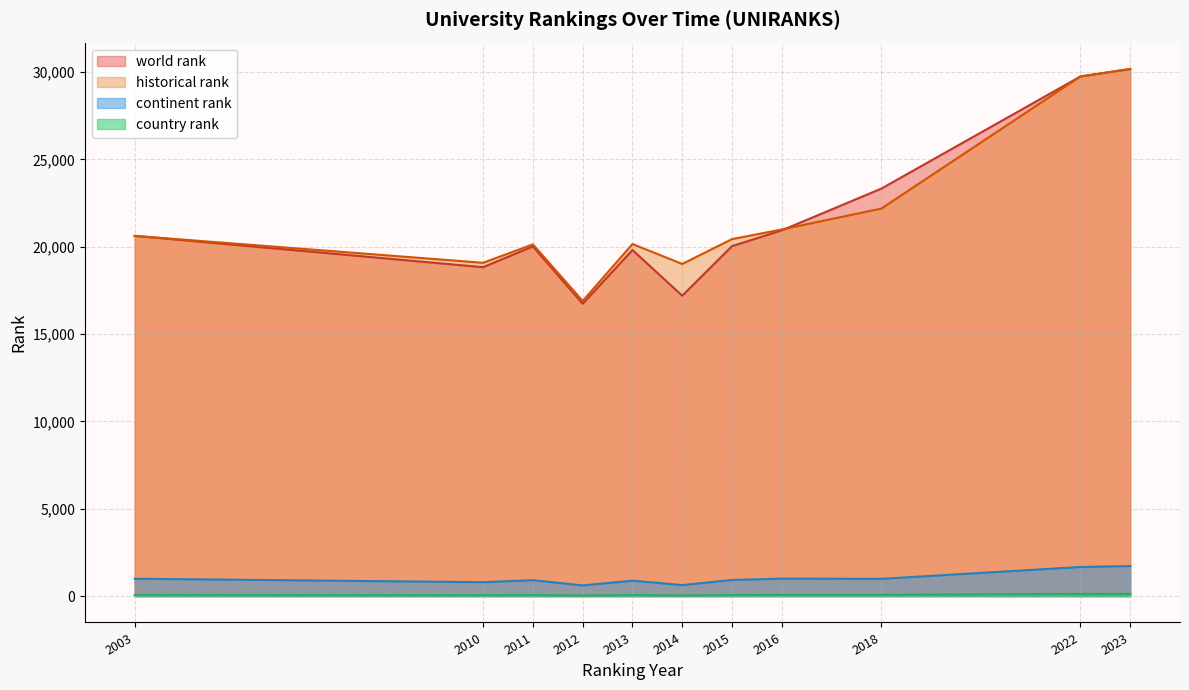

At how many categories does at least one series exceed 6174?

11